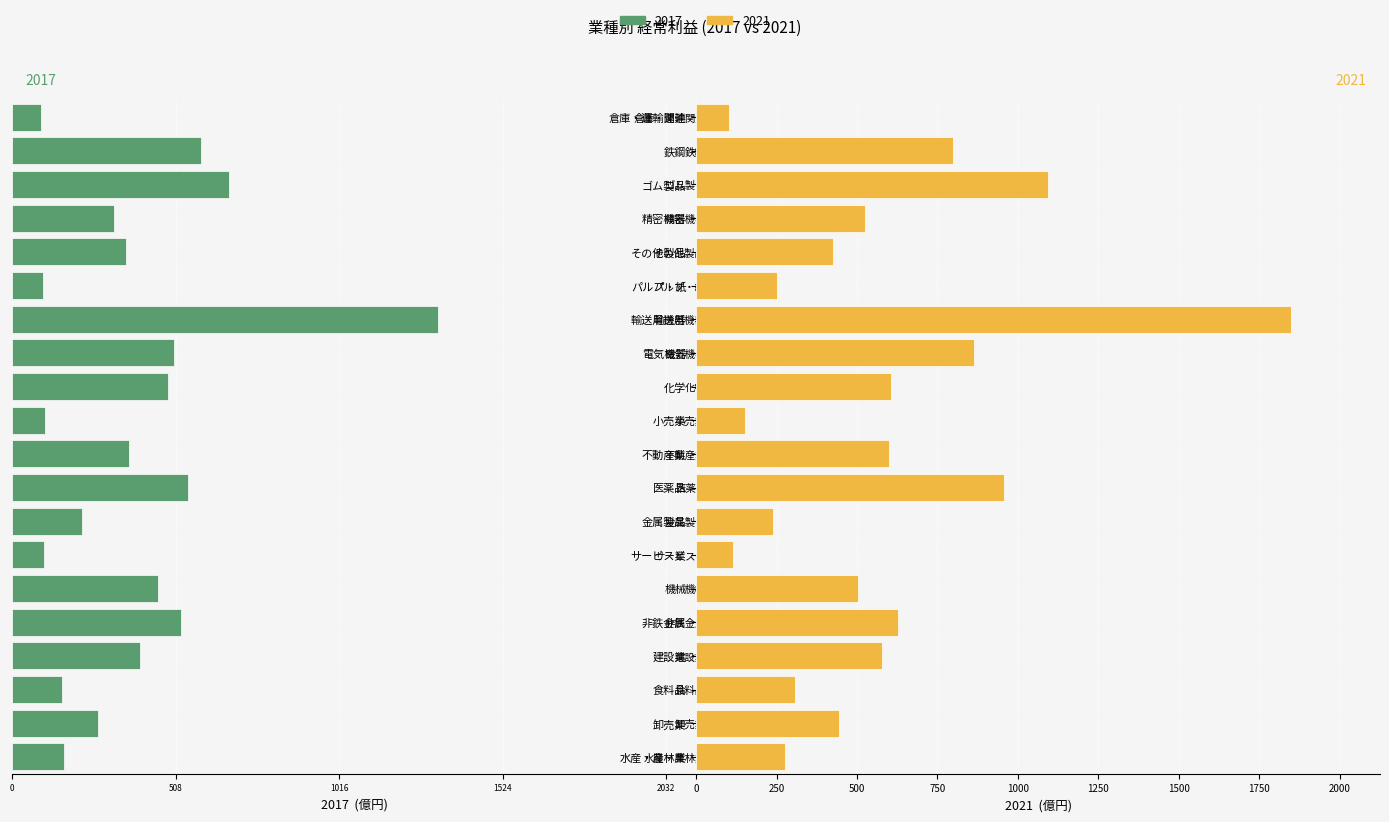

What is the spread (max minus min) of values at 小売業?

253.0